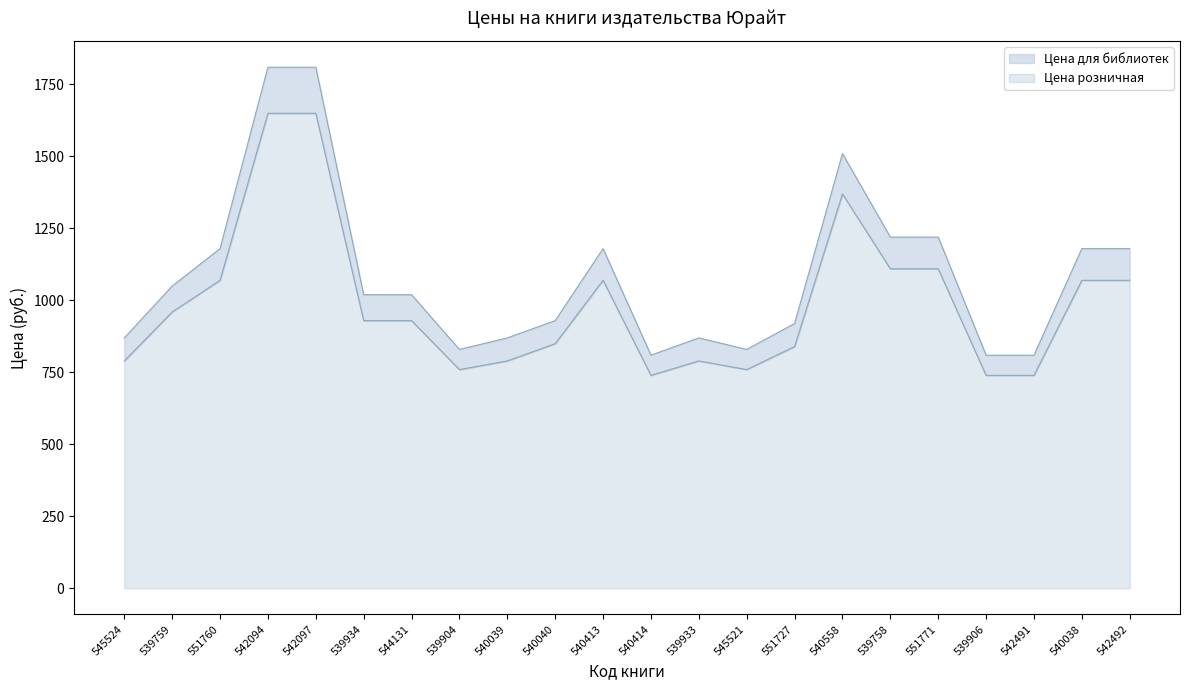

Between 551727 and 545524, which is larger?

551727